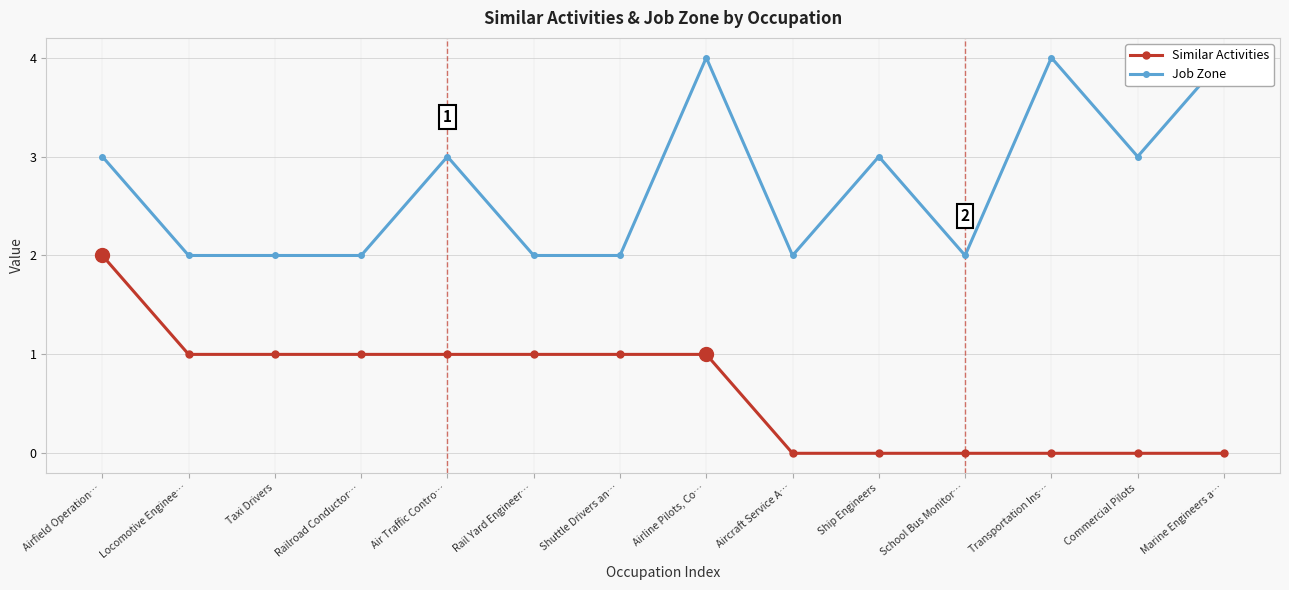

Is the value of Similar Activities at Shuttle Drivers an… greater than the value of Job Zone at Railroad Conductor…?

No